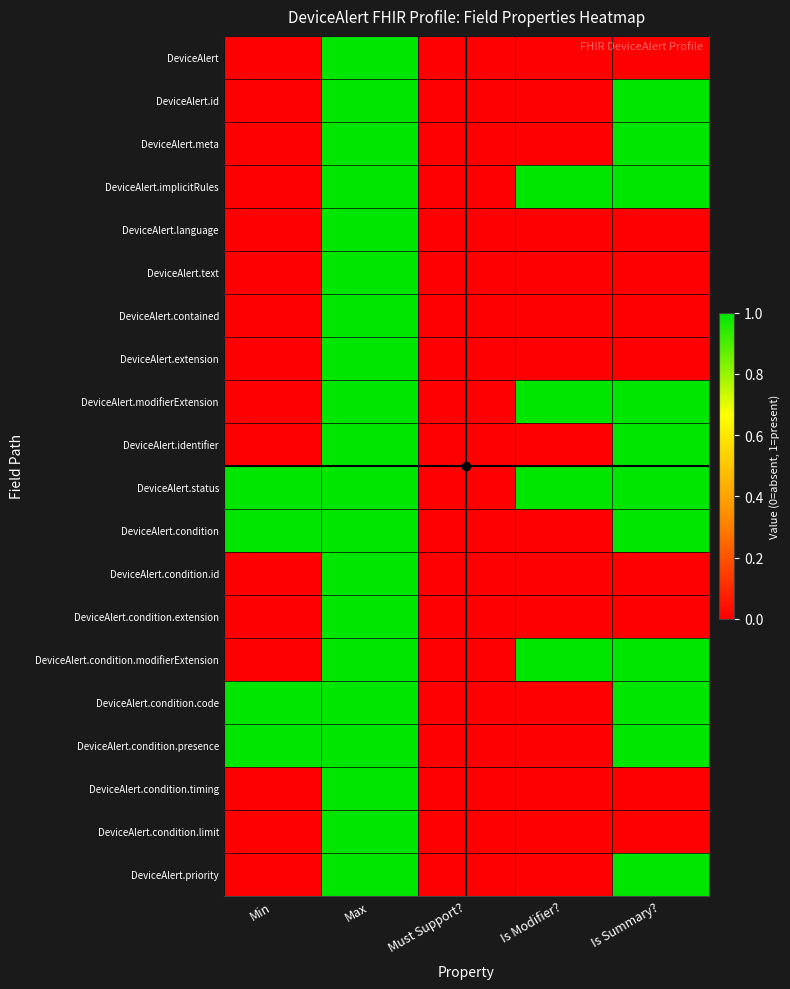

At how many categories does at least one series exceed 0?

4